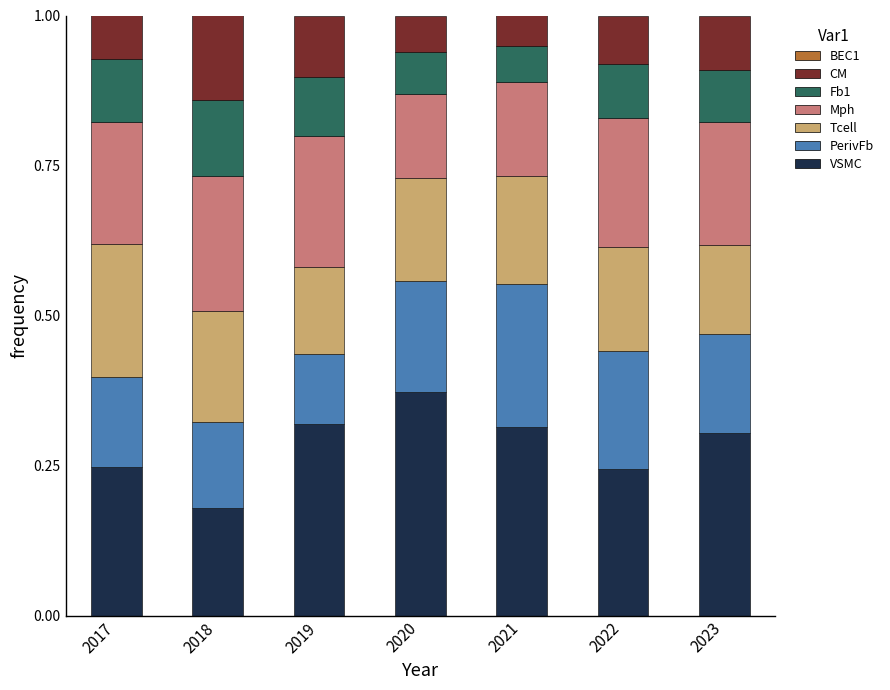

True or false: VSMC has a value of 0.1 at 2020.

False